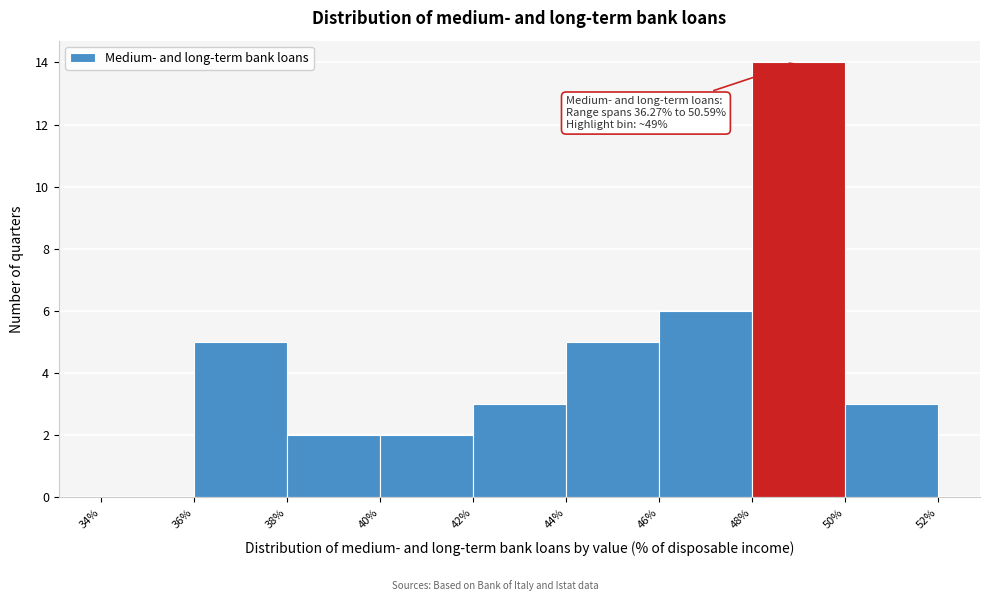

Over which range of the x-axis is the bar tallest?

48% to 50%